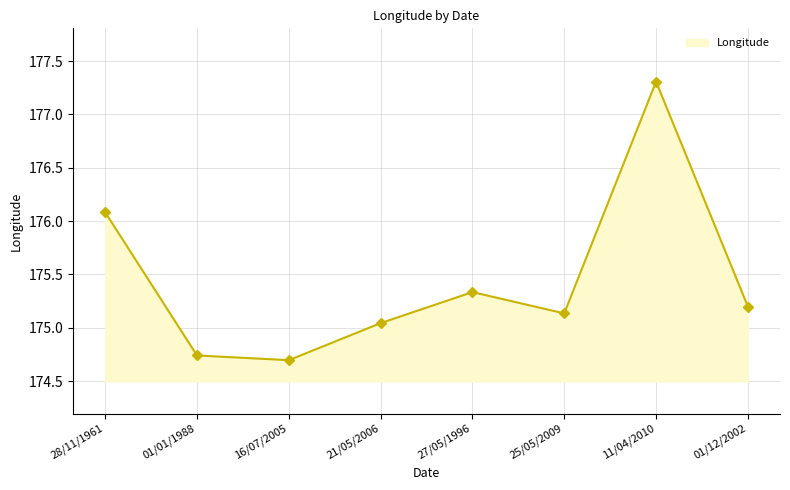

Does the chart display data point markers on the line(s)?

Yes